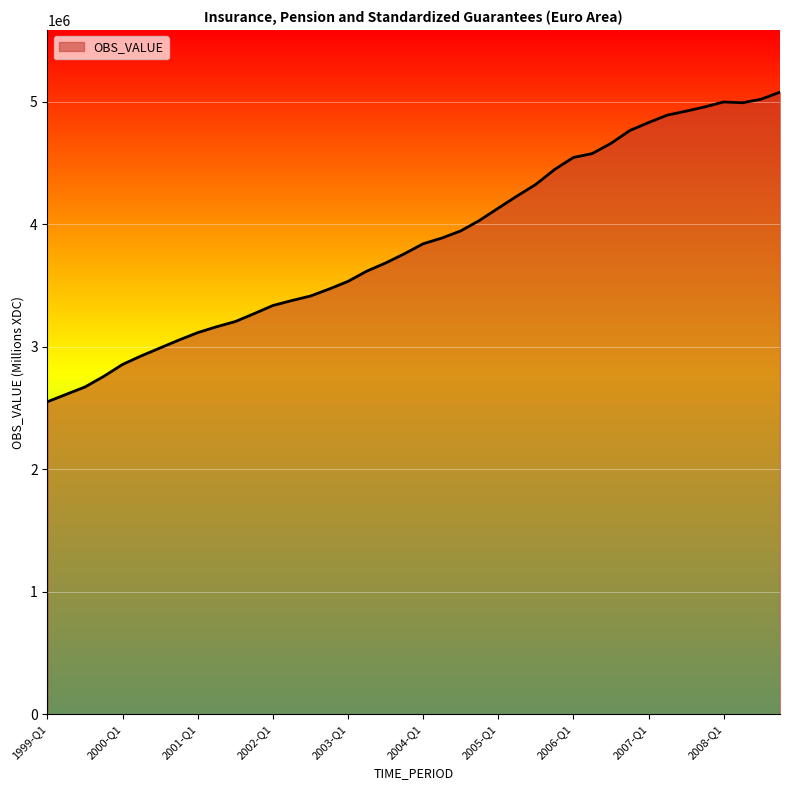

What is the minimum value shown in the chart?

2550997.5